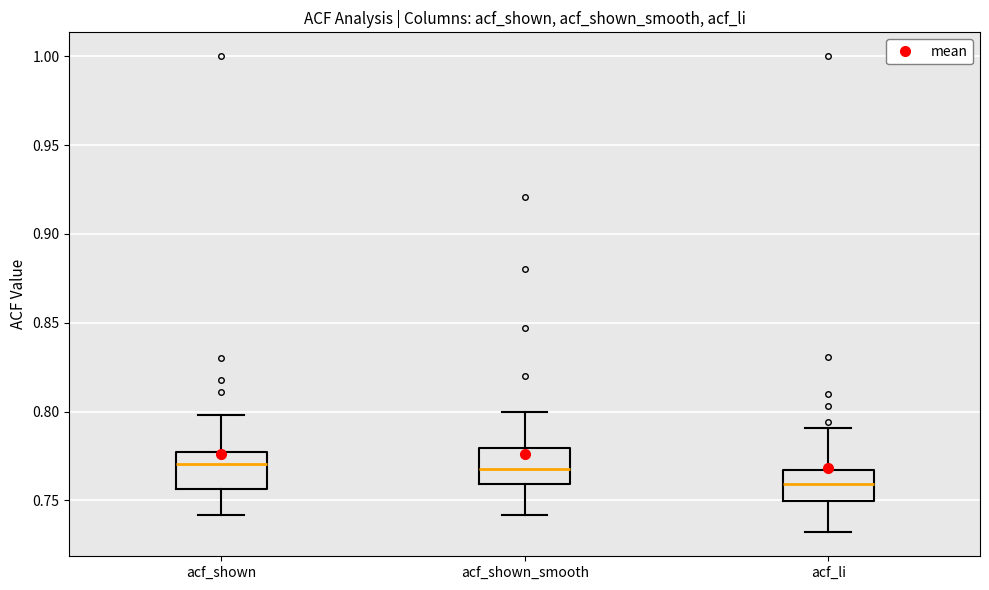

Reading left to right, read every box against the y-axis: the position of its median line, the range the box covers, and the ends of its whiskers. The values are not printed on the chart, so give them approximately, as read against the axis.

acf_shown: median 0.770, box 0.755 to 0.780, whiskers 0.740 to 0.800
acf_shown_smooth: median 0.770, box 0.760 to 0.780, whiskers 0.740 to 0.800
acf_li: median 0.760, box 0.750 to 0.765, whiskers 0.730 to 0.790